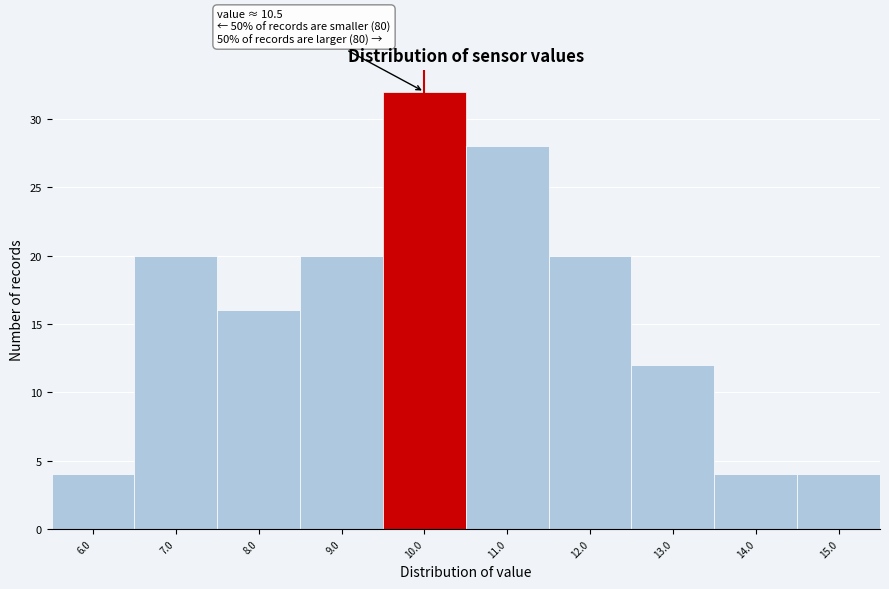

Reading left to right, transcribe all the data shown in this chart.

4	20	16	20	32	28	20	12	4	4